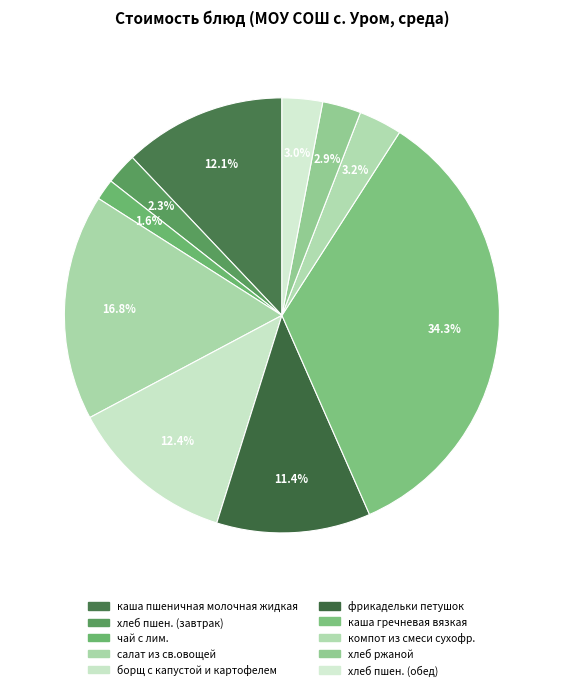

To the nearest percent, what is the difference between the largest and smallest slice percentages?

33%